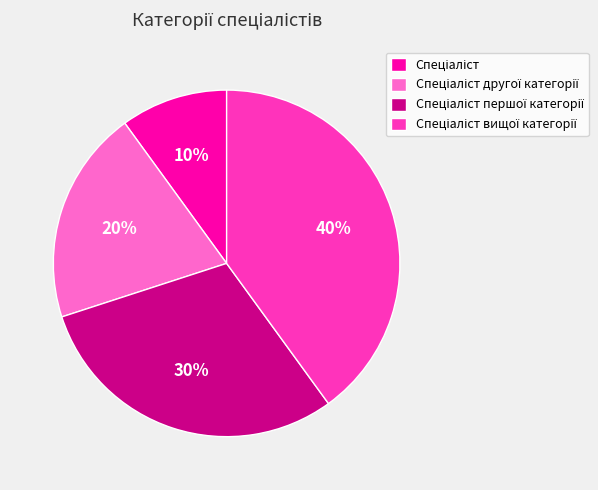

Is there a majority slice in this chart?

No